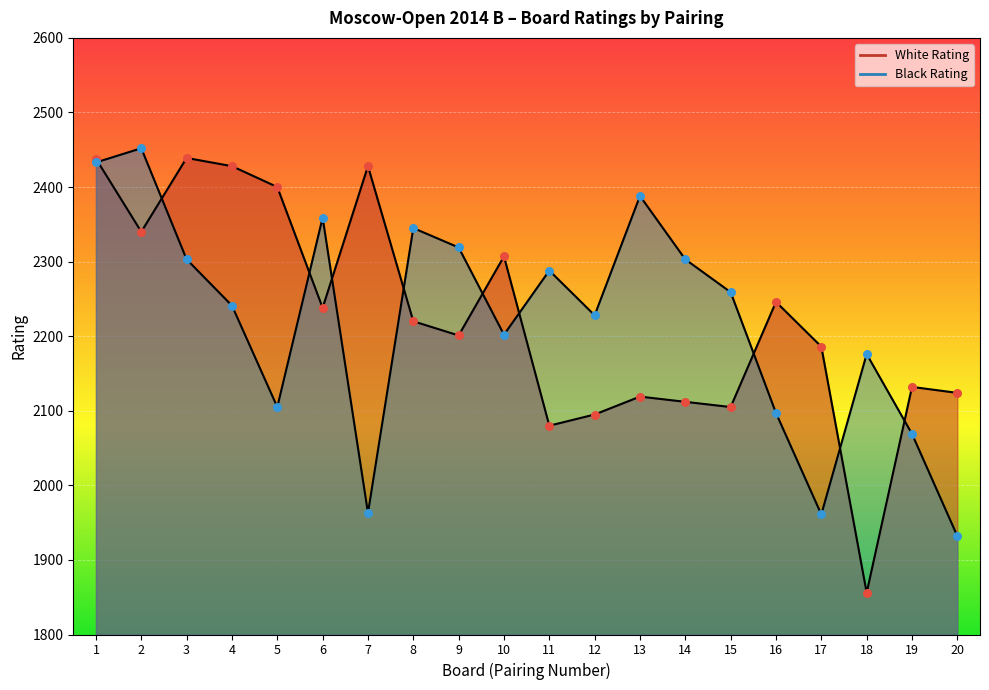

Is the value of Black Rating at 9 greater than the value of White Rating at 8?

Yes